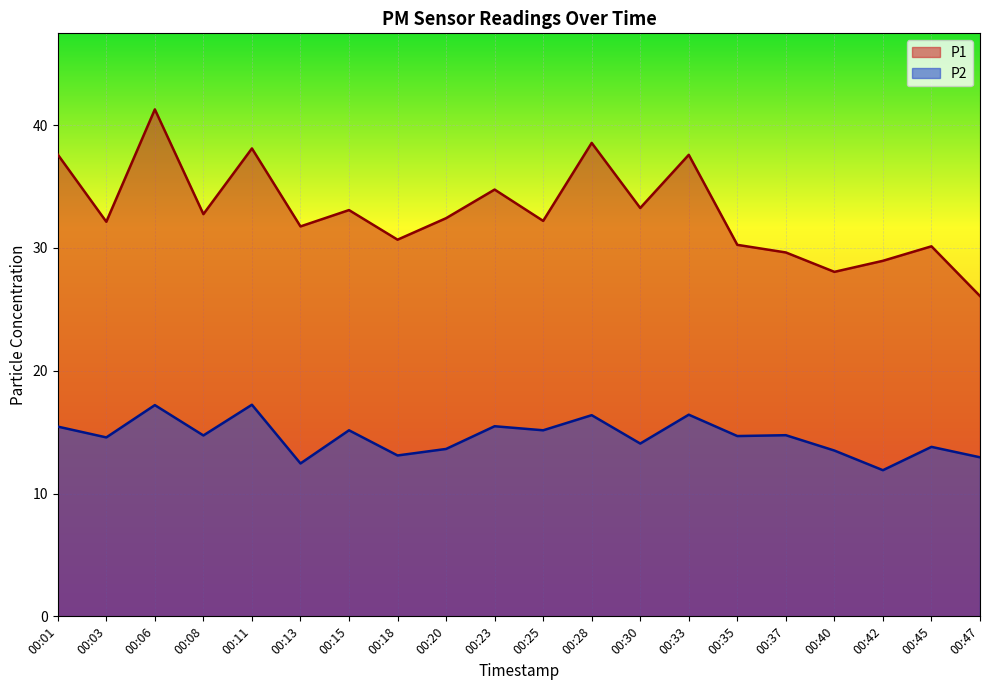

True or false: P1 and P2 cross at least once.

False